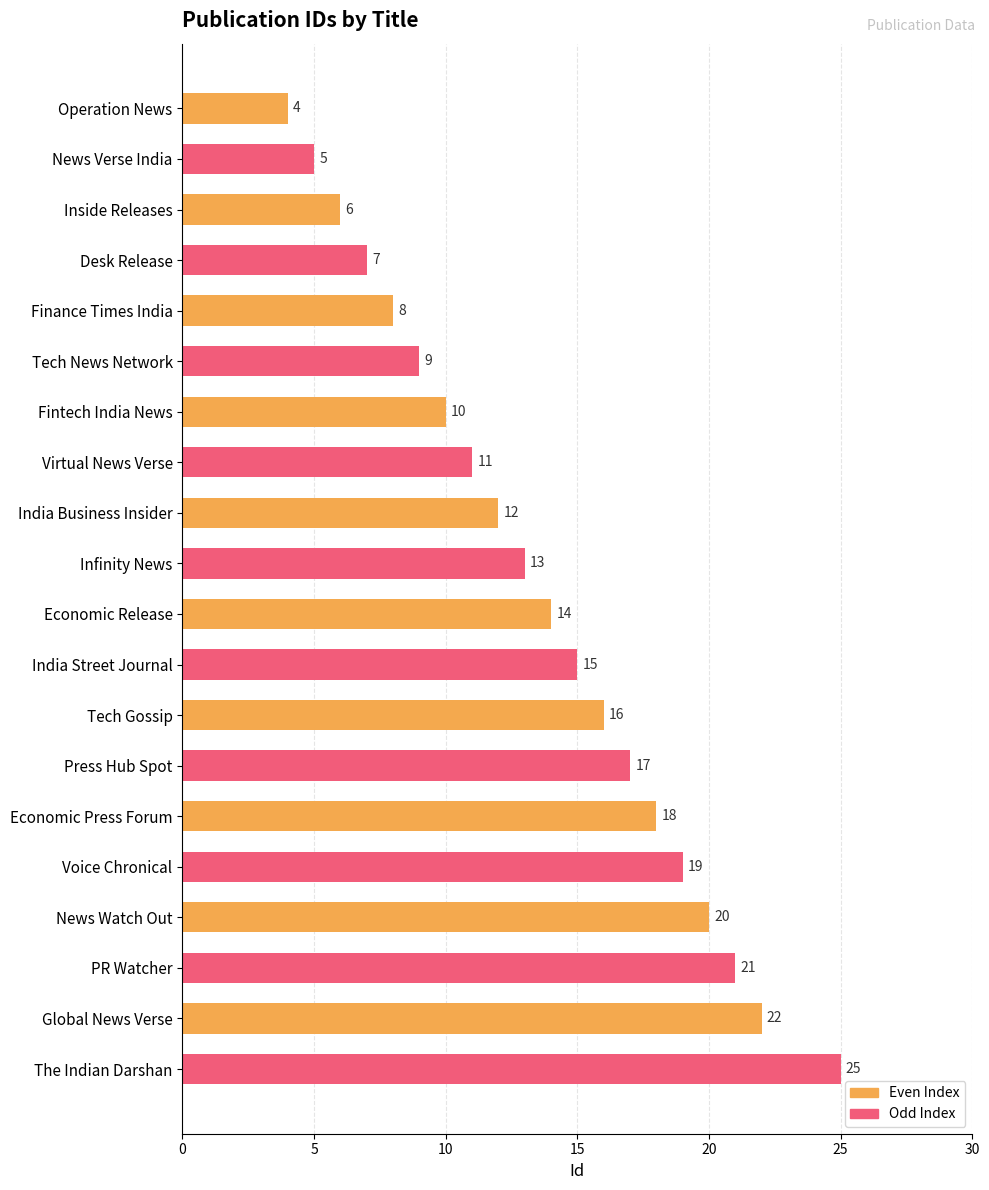

Approximately how many times larger is the value at Economic Release compared to Tech Gossip?

0.9